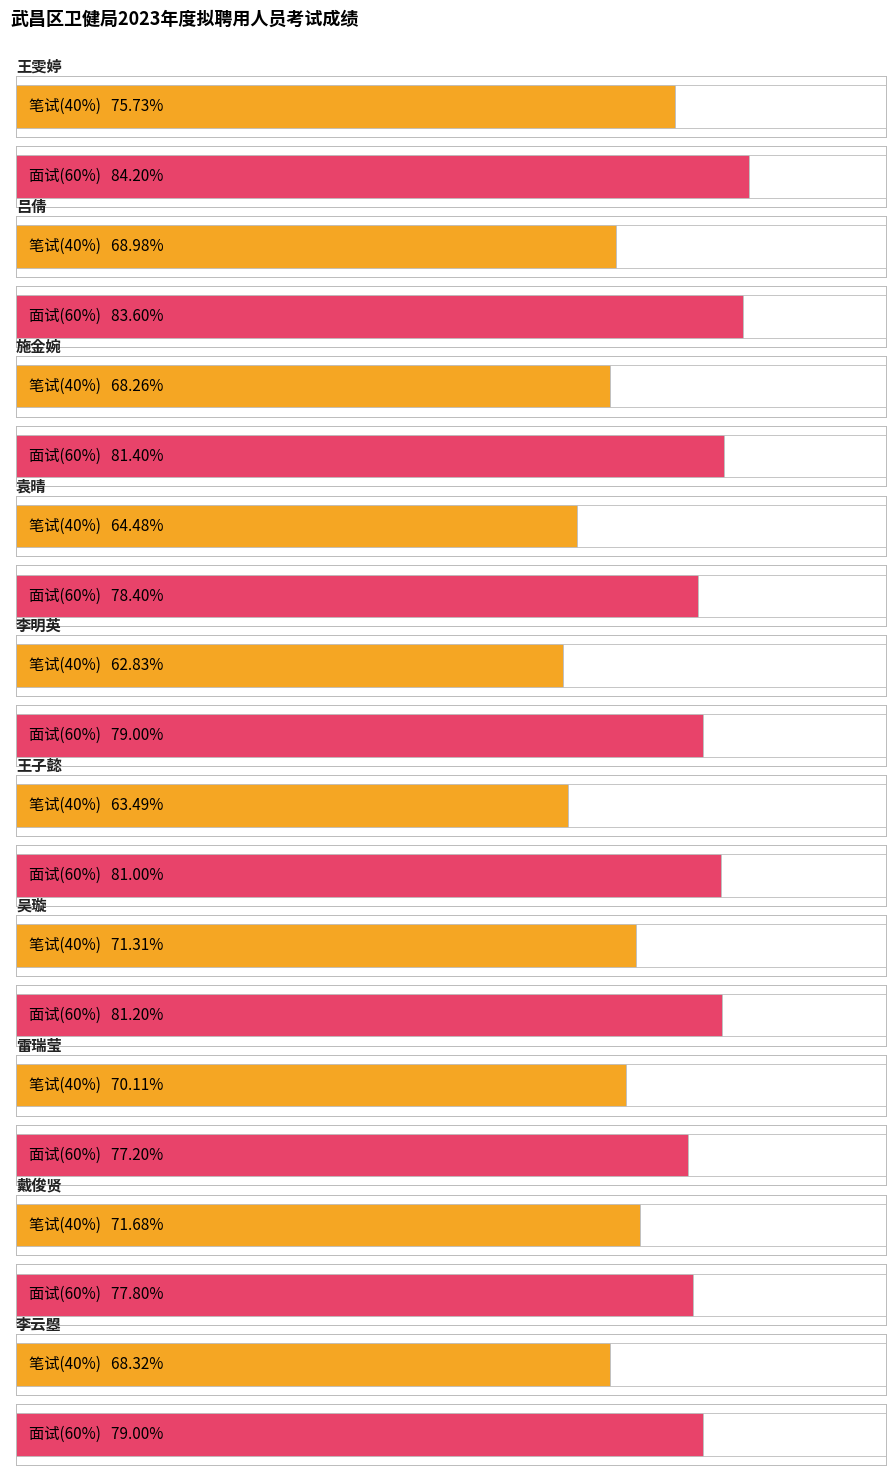

List the series in order of their peak value, highest first.

面试(60%), 笔试(40%)